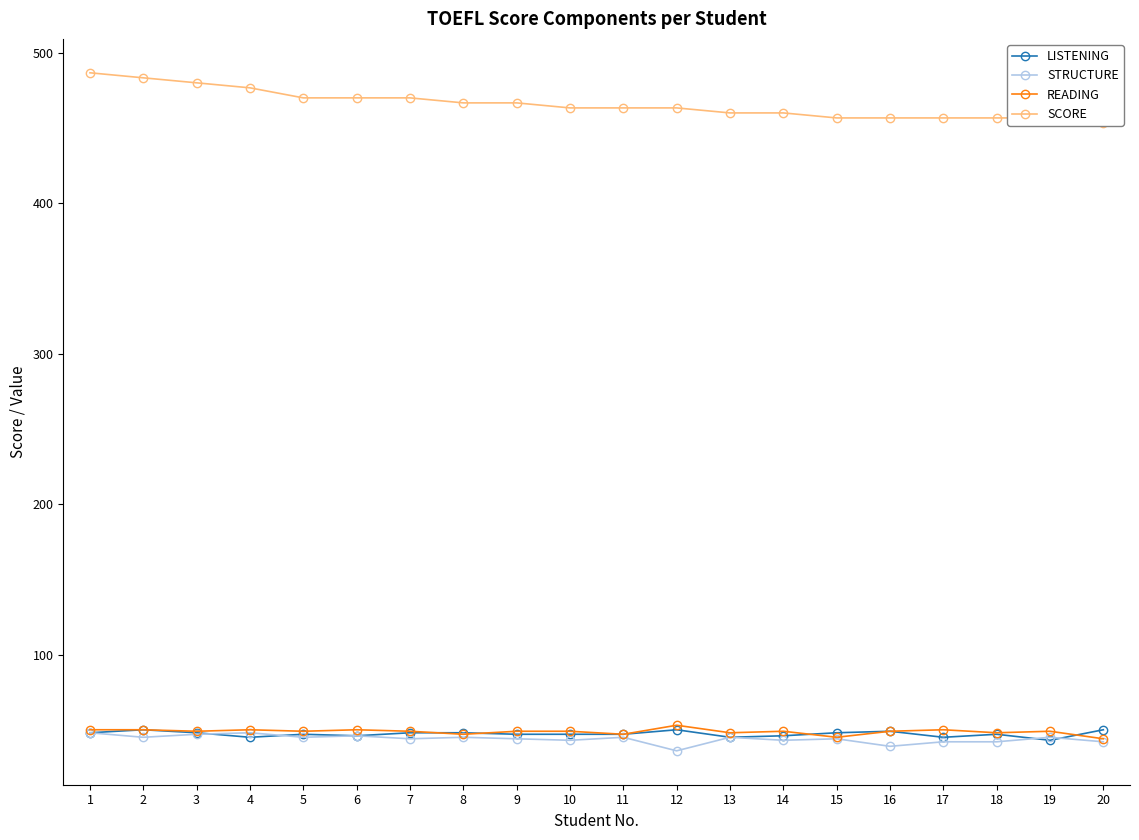

What is the total value across all series at 17?

593.7